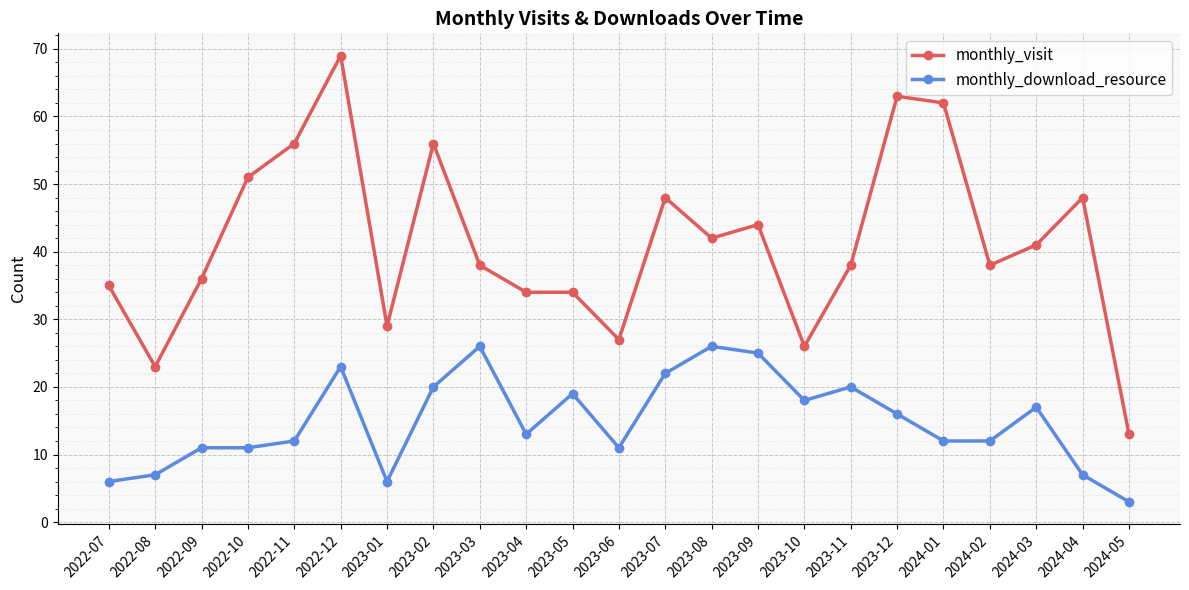

True or false: monthly_visit and monthly_download_resource intersect in this chart.

False